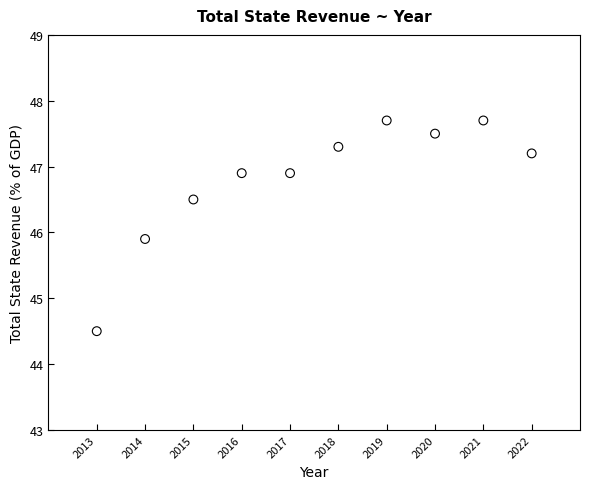

What Y value in the scatter plot is closest to 46?

45.9